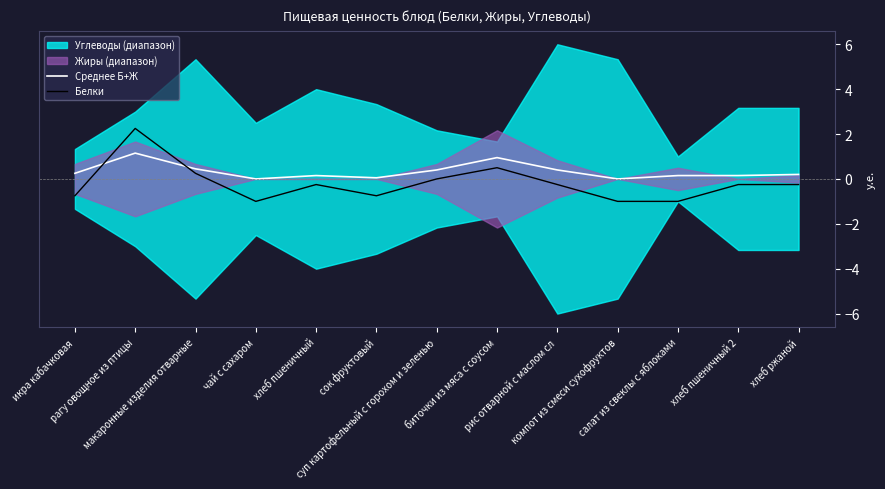

How many positive values does the Белки series have?

3